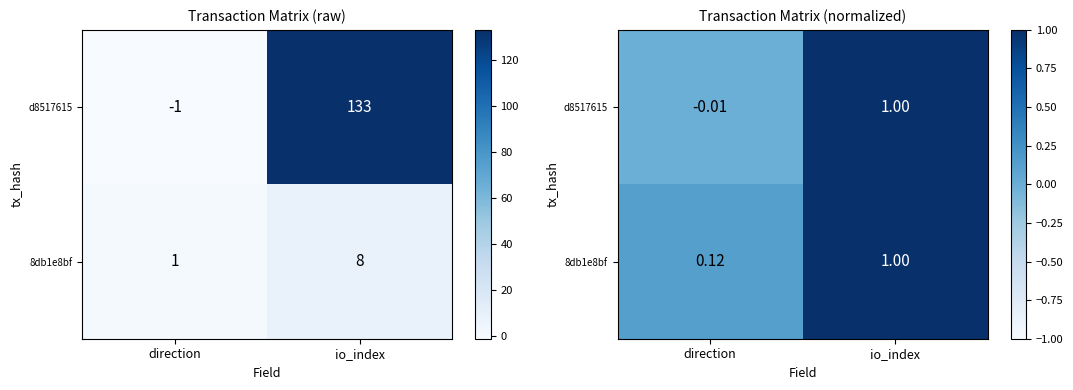

Rank the series at io_index from highest to lowest value.

d8517615, 8db1e8bf